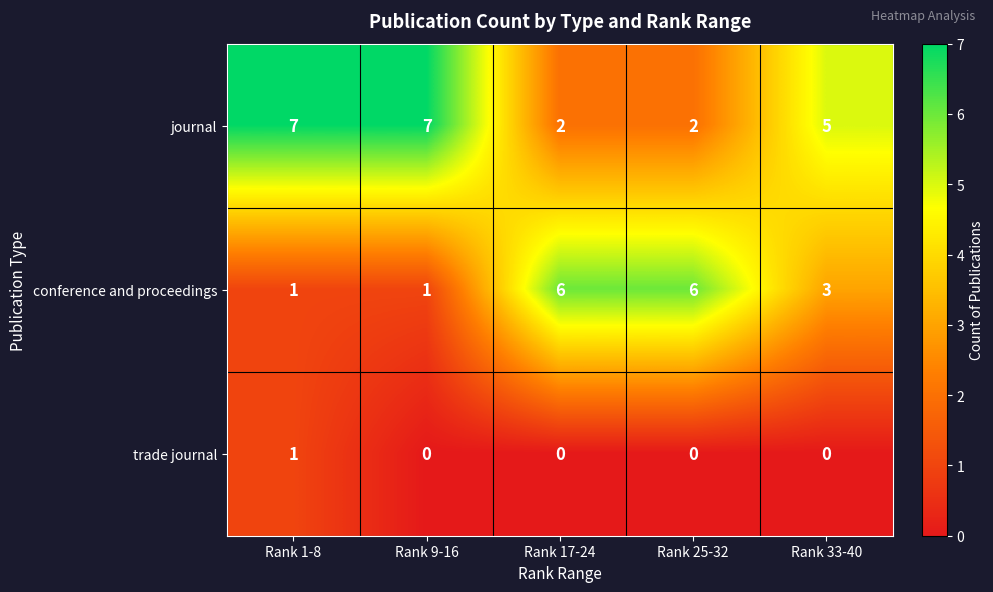

Reading left to right, list all the values displayed in this chart.

journal: Rank 1-8=7	Rank 9-16=7	Rank 17-24=2	Rank 25-32=2	Rank 33-40=5
conference and proceedings: Rank 1-8=1	Rank 9-16=1	Rank 17-24=6	Rank 25-32=6	Rank 33-40=3
trade journal: Rank 1-8=1	Rank 9-16=0	Rank 17-24=0	Rank 25-32=0	Rank 33-40=0